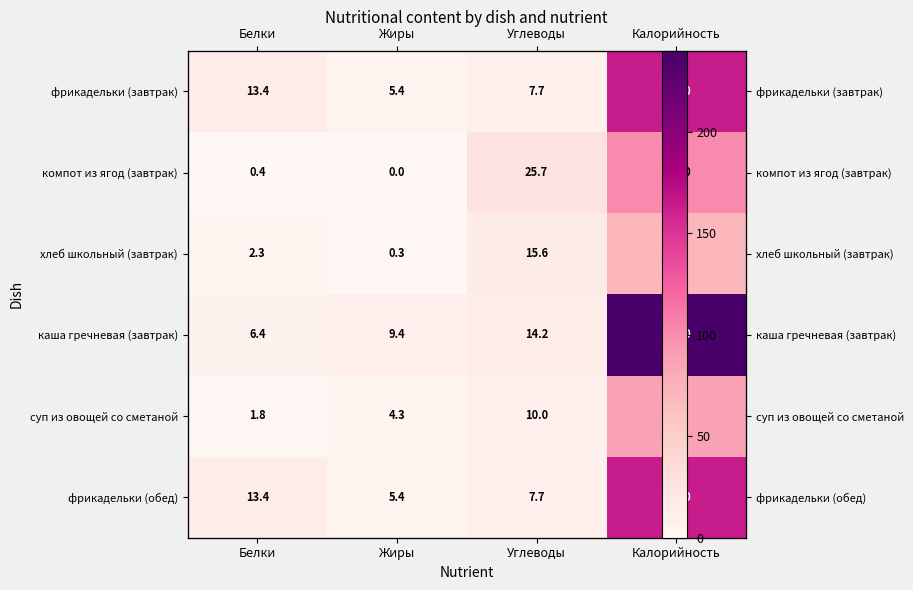

Is it true that компот из ягод (завтрак) equals 25.7 at Углеводы?

True